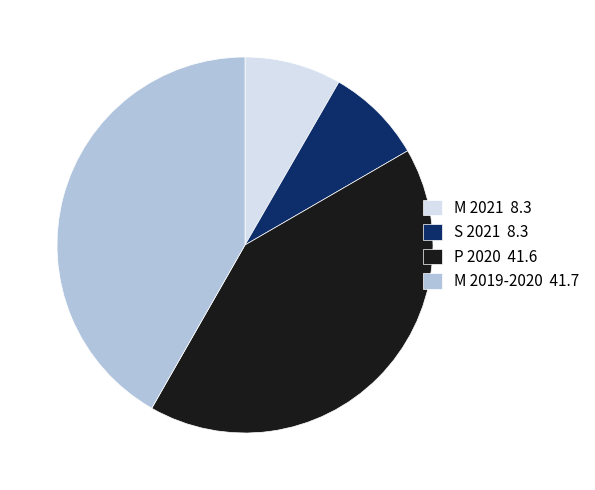

Does any single category account for the majority?

No